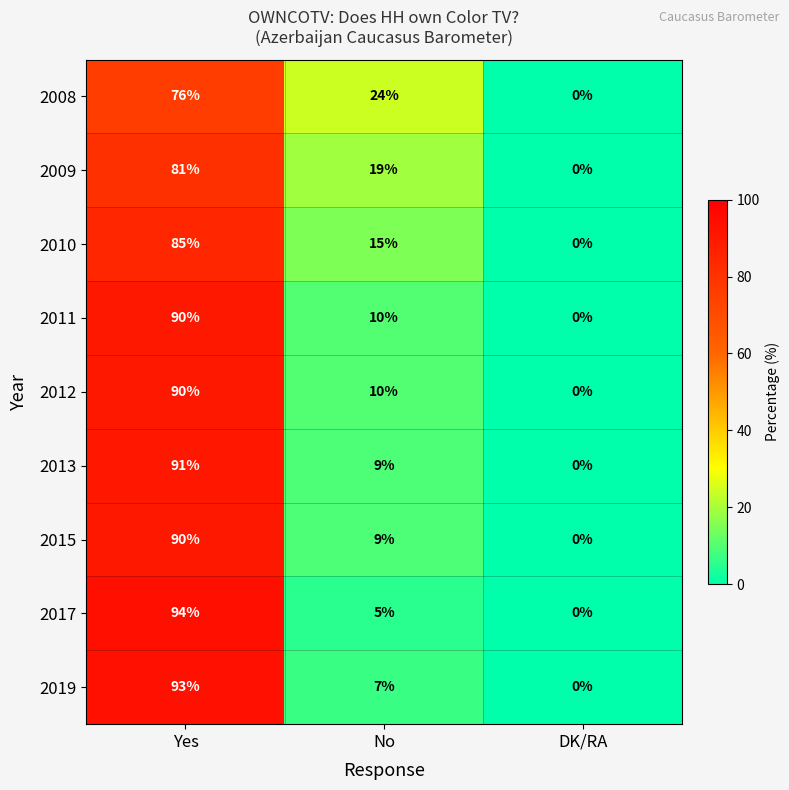

Where is 2008 nearest to the value 38?

No